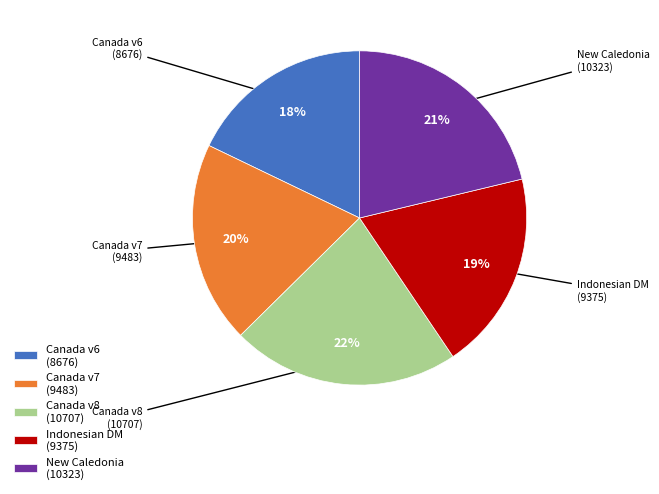

To the nearest percent, what portion does New Caledonia (10323) represent?

21%